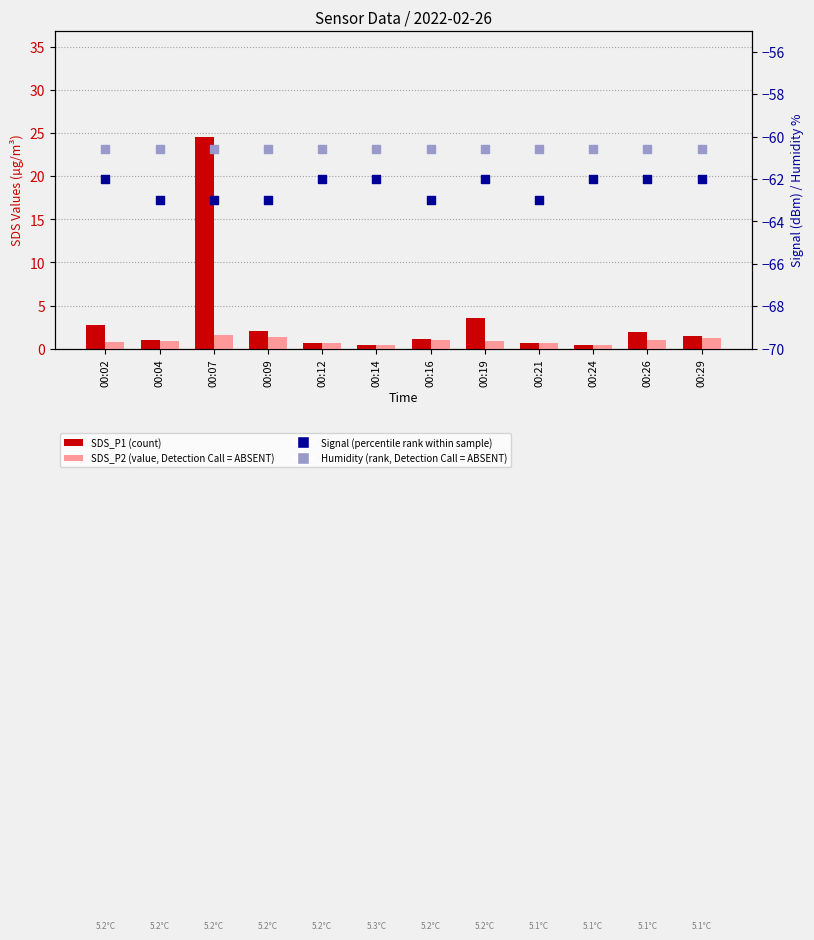

At which category is the sum across all series the highest?

00:07